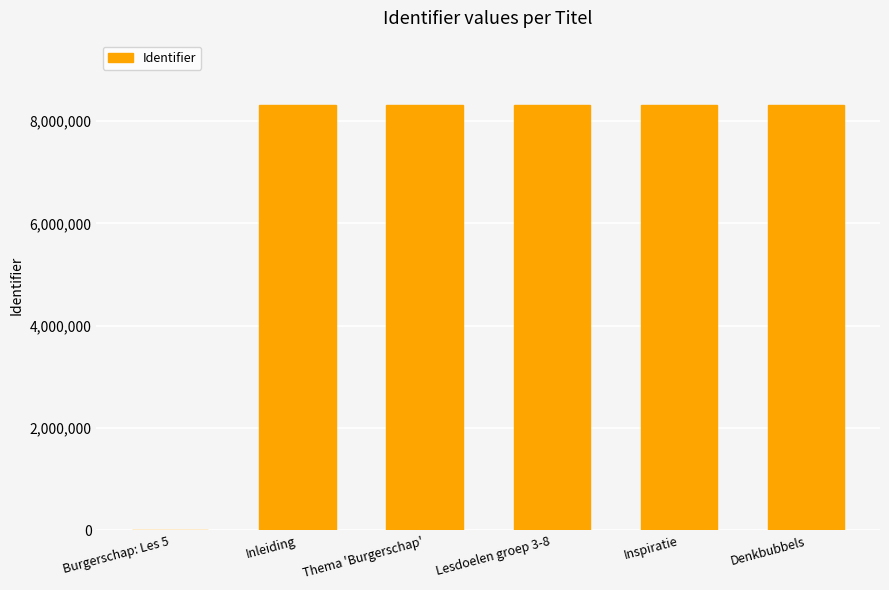

What is the sum of all values?

41607068